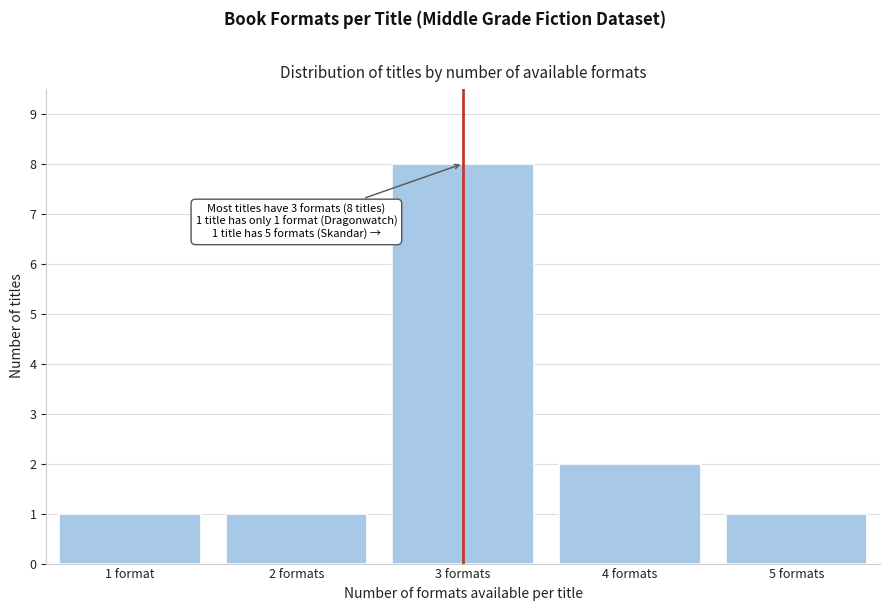

Reading left to right, list all the values displayed in this chart.

1	1	8	2	1